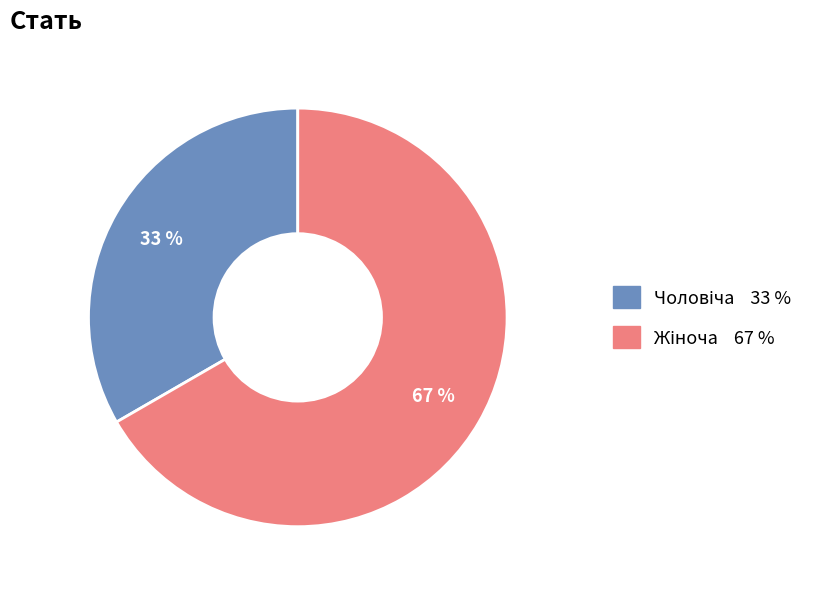

To the nearest percent, what is the average slice percentage?

50%